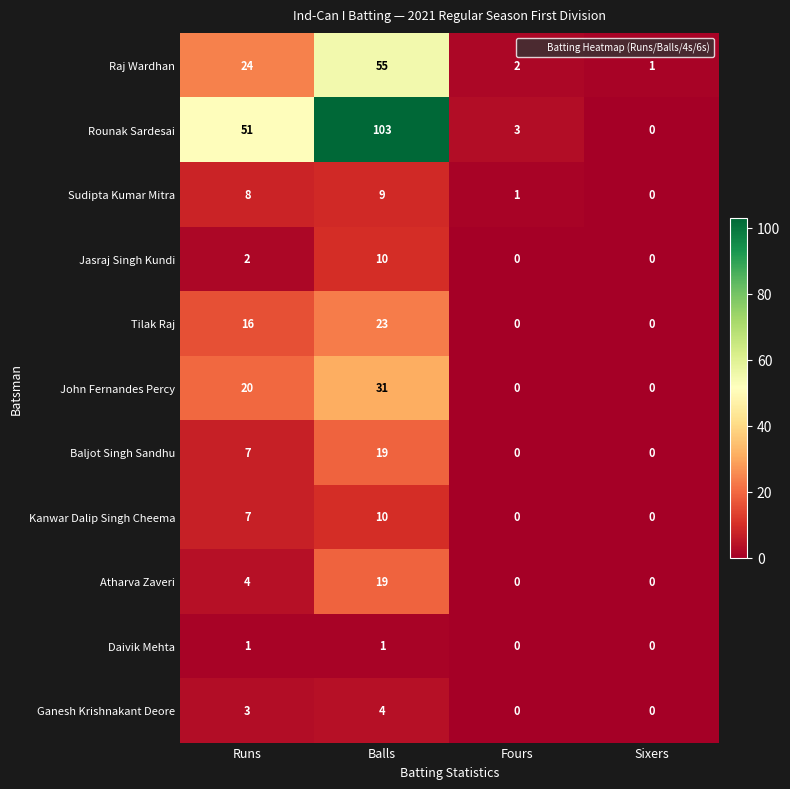

Rank the categories by Raj Wardhan value from highest to lowest.

Balls, Runs, Fours, Sixers